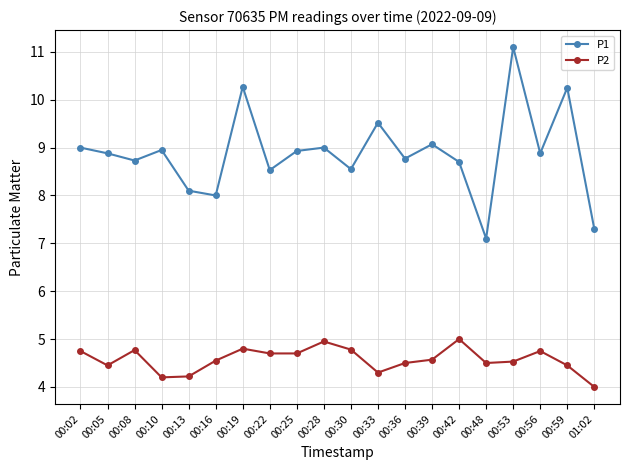

At which category does the chart reach its minimum across all series?

01:02